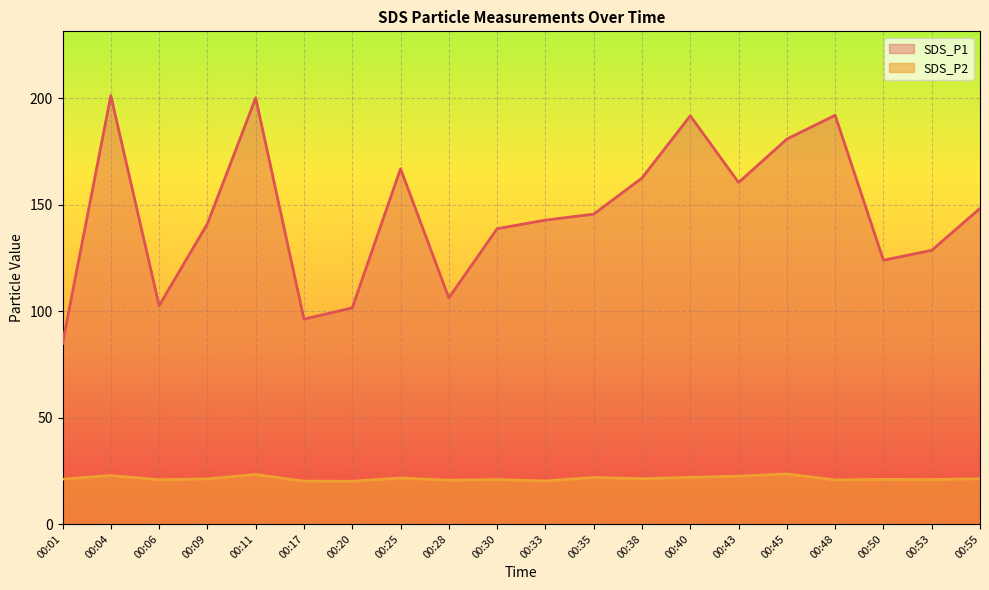

Between 00:17 and 00:45, which series saw the biggest shift?

SDS_P1